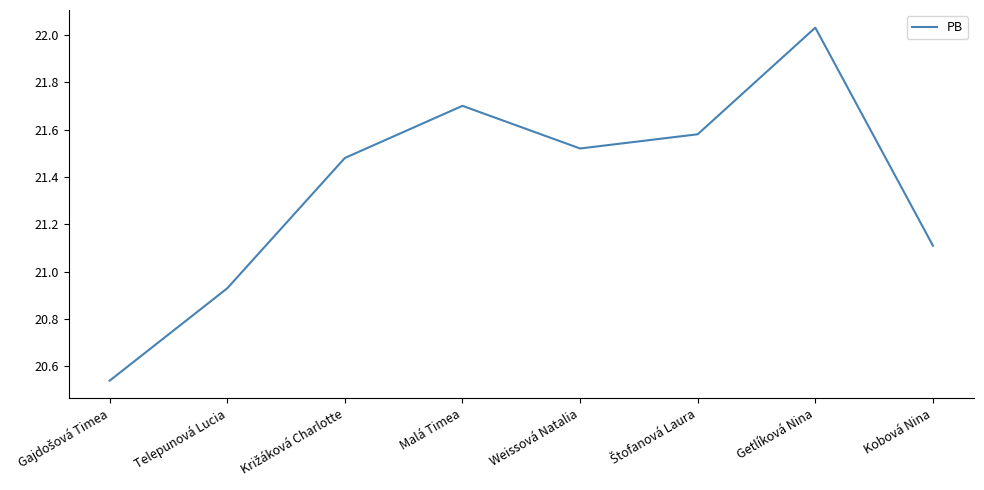

Which has a higher value, Telepunová Lucia or Getlíková Nina?

Getlíková Nina